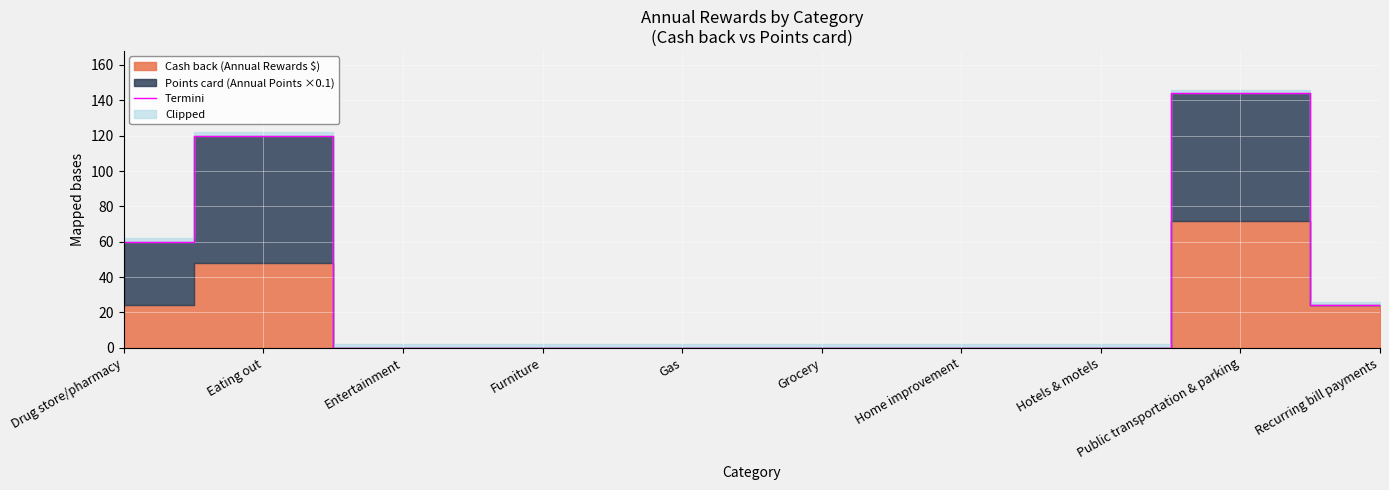

The value of Termini at Public transportation & parking is 144. True or false?

True